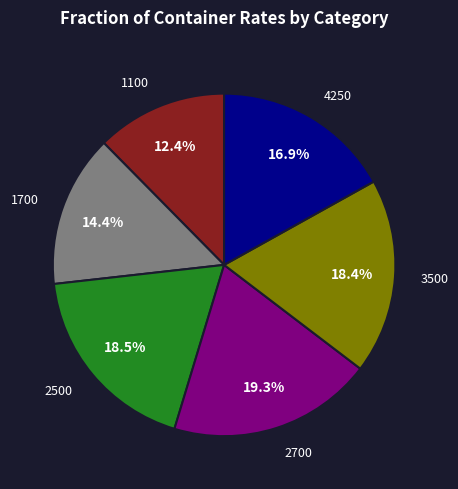

Between 1100 and 3500, which is larger?

3500